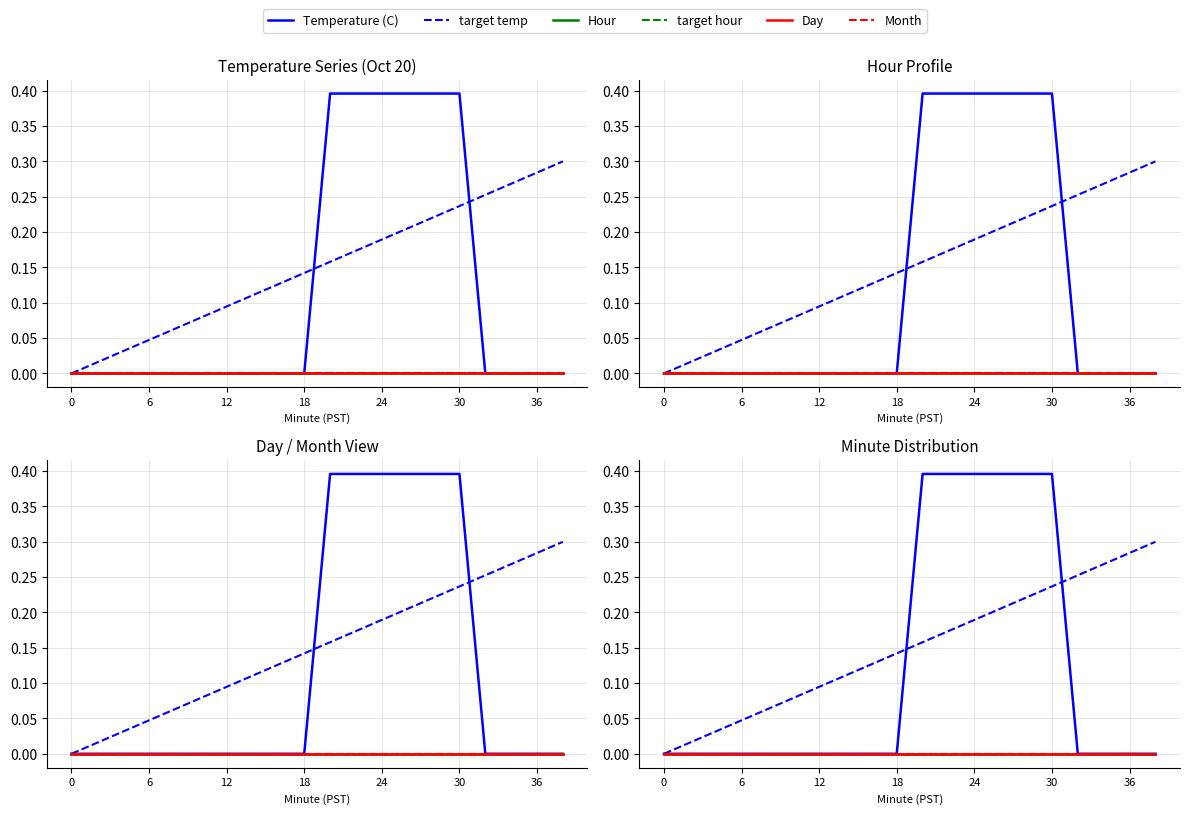

Reading left to right, list all the values displayed in this chart.

Temperature (C): 0.0	0.0	0.0	0.0	0.0	0.0	0.0	0.0	0.0	0.0	0.4	0.4	0.4	0.4	0.4	0.4	0.0	0.0	0.0	0.0
target temp: 0.0	0.0	0.0	0.0	0.1	0.1	0.1	0.1	0.1	0.1	0.2	0.2	0.2	0.2	0.2	0.2	0.3	0.3	0.3	0.3
Hour: 0.0	0.0	0.0	0.0	0.0	0.0	0.0	0.0	0.0	0.0	0.0	0.0	0.0	0.0	0.0	0.0	0.0	0.0	0.0	0.0
target hour: 0.0	0.0	0.0	0.0	0.0	0.0	0.0	0.0	0.0	0.0	0.0	0.0	0.0	0.0	0.0	0.0	0.0	0.0	0.0	0.0
Day: 0.0	0.0	0.0	0.0	0.0	0.0	0.0	0.0	0.0	0.0	0.0	0.0	0.0	0.0	0.0	0.0	0.0	0.0	0.0	0.0
Month: 0.0	0.0	0.0	0.0	0.0	0.0	0.0	0.0	0.0	0.0	0.0	0.0	0.0	0.0	0.0	0.0	0.0	0.0	0.0	0.0